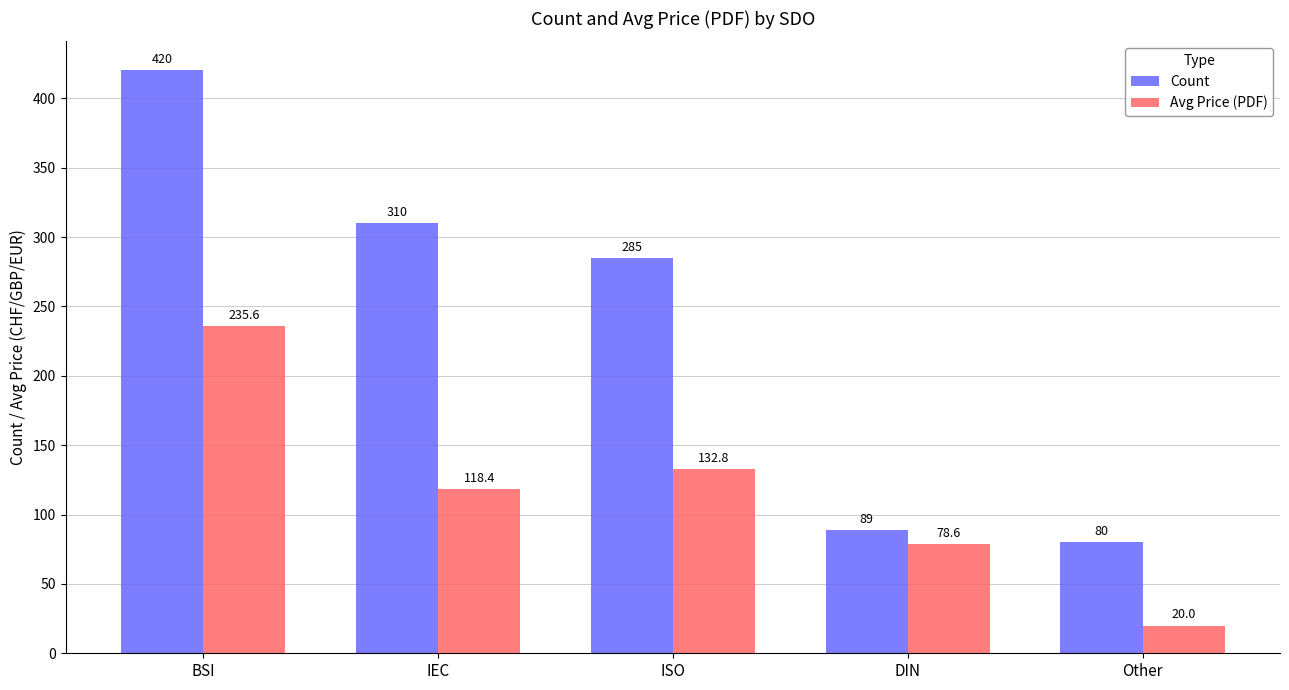

Where does the Avg Price (PDF) series first go above 118?

BSI